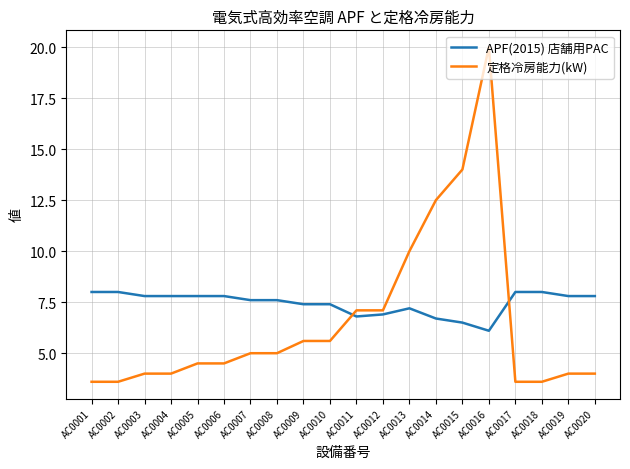

List the series in order of their peak value, highest first.

定格冷房能力(kW), APF(2015) 店舗用PAC